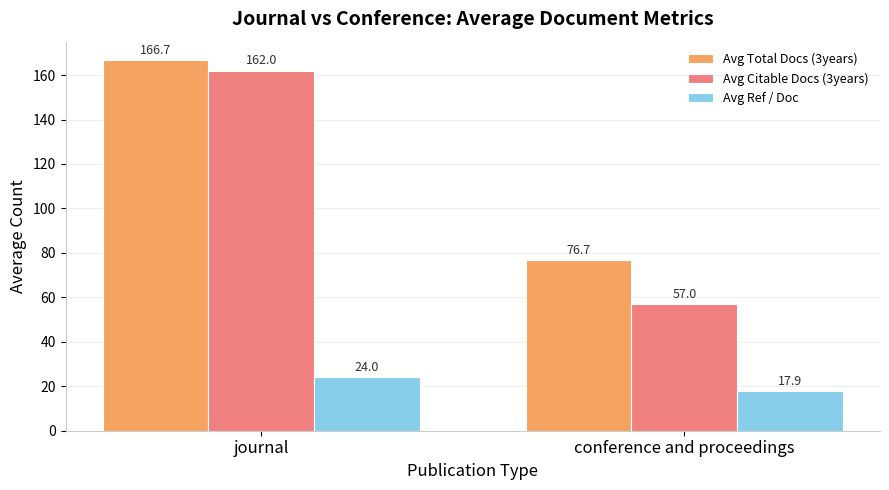

Where does the Avg Total Docs (3years) series first go above 166?

journal